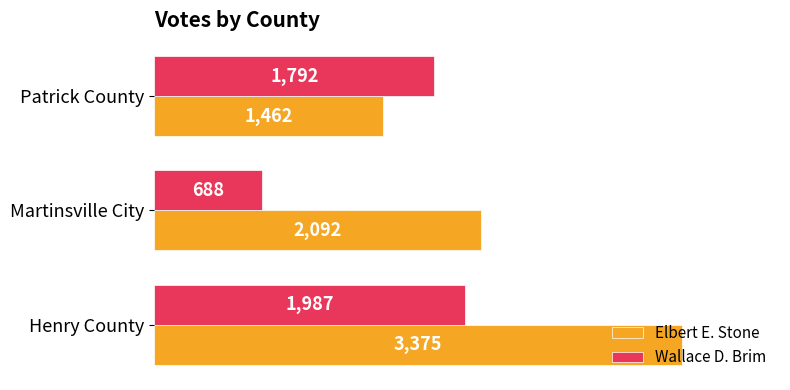

Which category has the lowest value in the Wallace D. Brim series?

Martinsville City